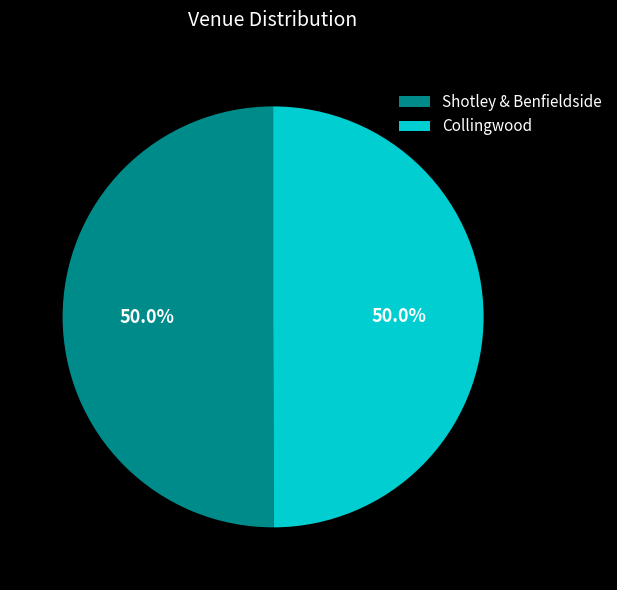

To the nearest percent, what percentage of the pie is Collingwood?

50%